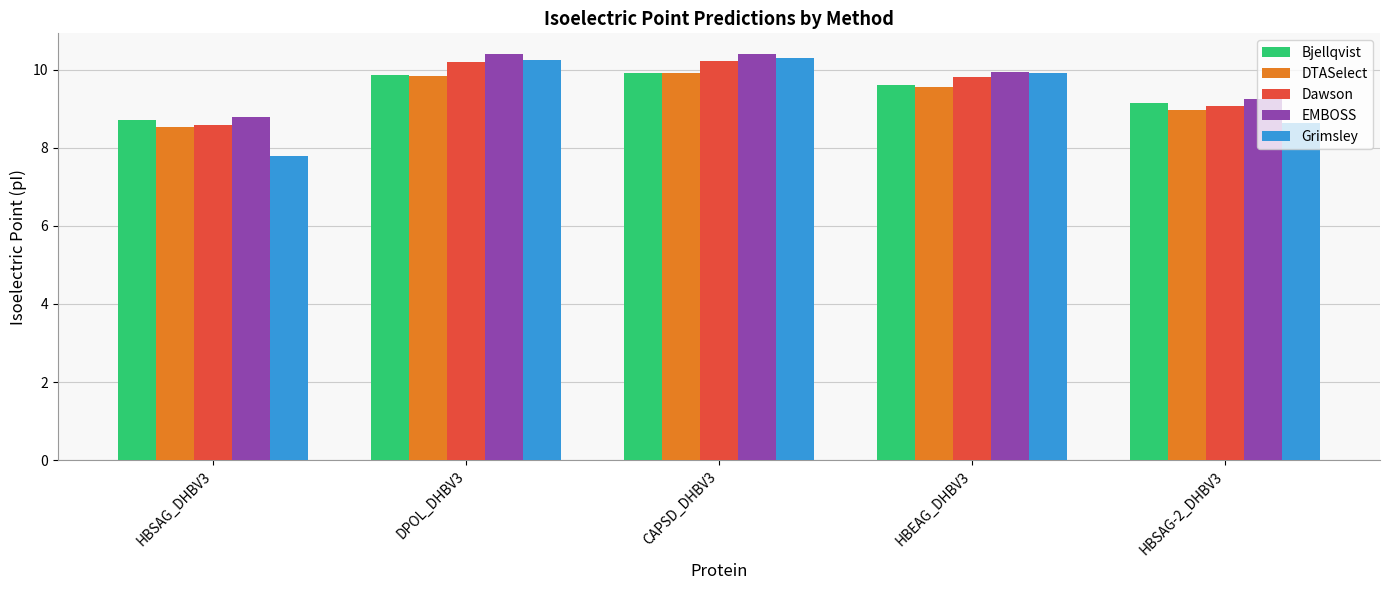

Which series changed the most between HBEAG_DHBV3 and HBSAG-2_DHBV3?

Grimsley